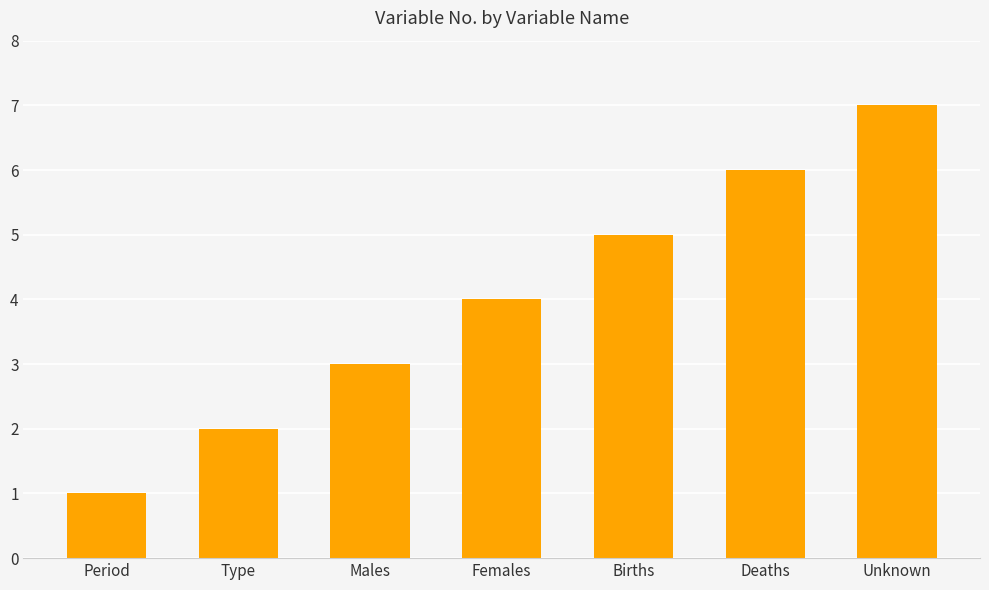

Reading left to right, transcribe all the data shown in this chart.

Period=1	Type=2	Males=3	Females=4	Births=5	Deaths=6	Unknown=7